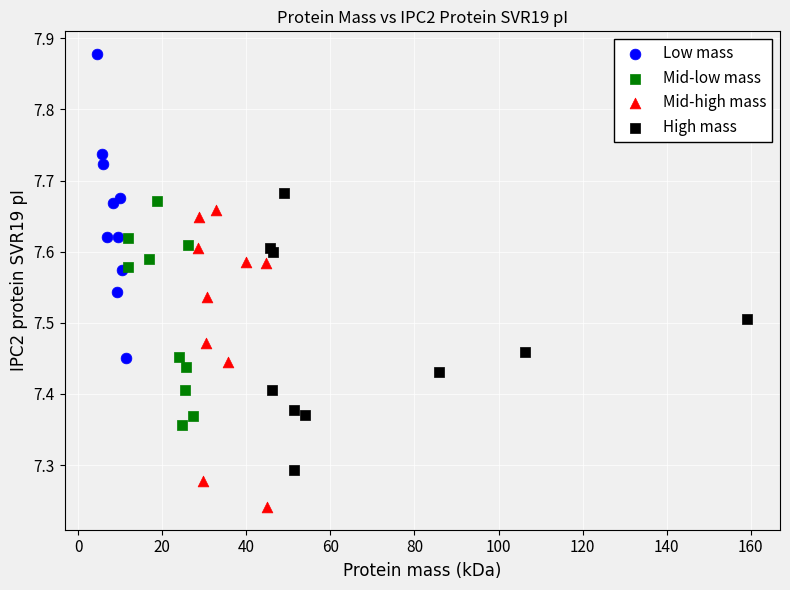

Which series contains the lowest Y value?

Mid-high mass